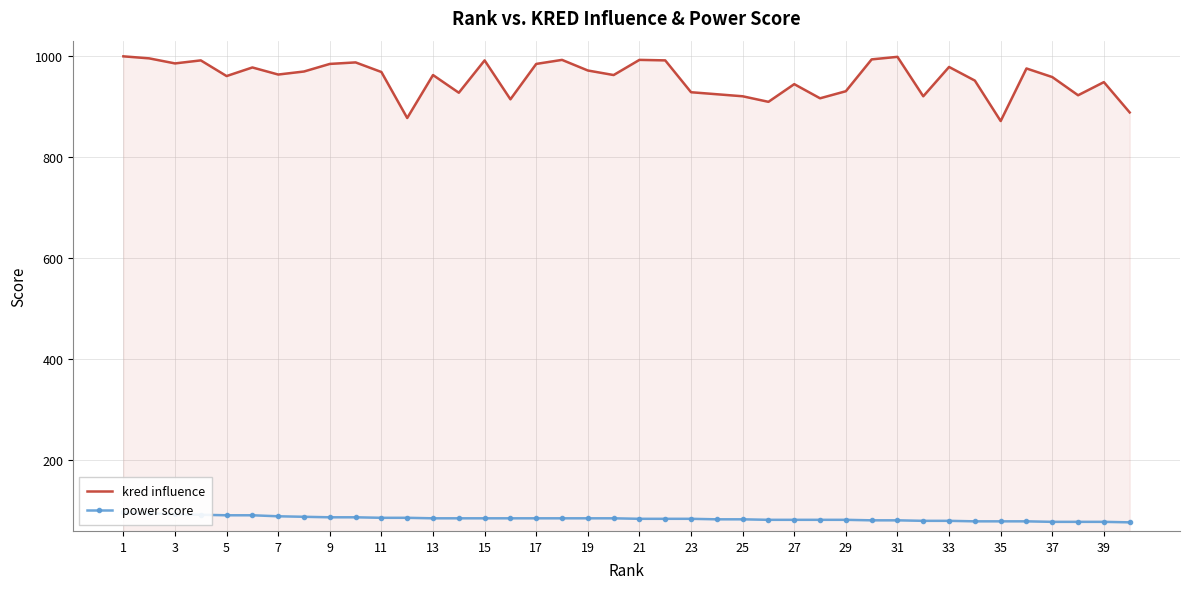

The value of kred influence at 35 is 871. True or false?

True